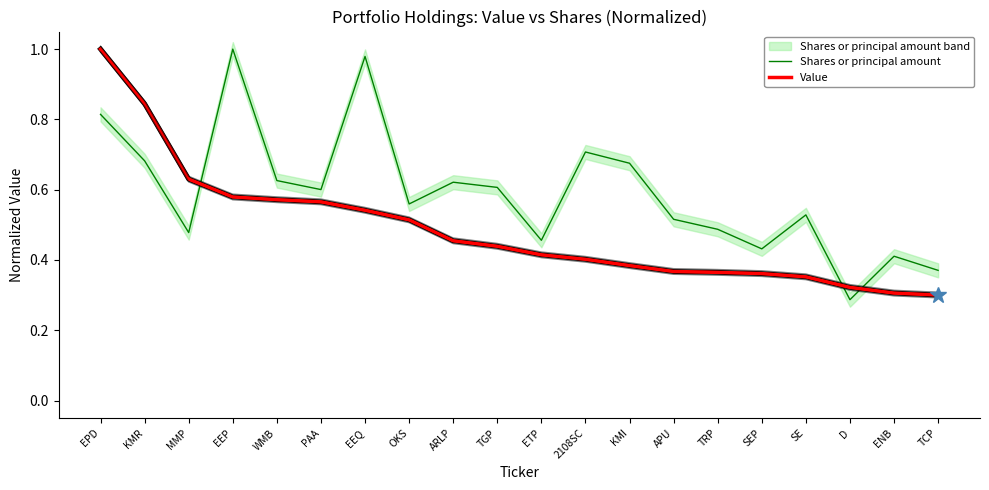

Which category has the highest value in the Value series?

EPD